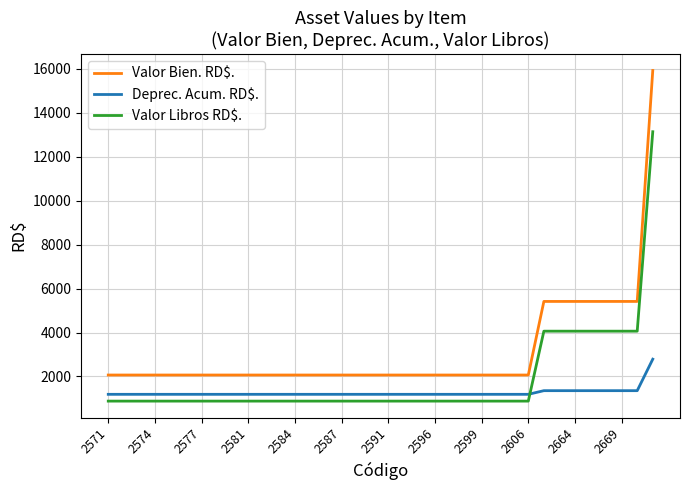

Which series has the largest total across all categories?

Valor Bien. RD$.